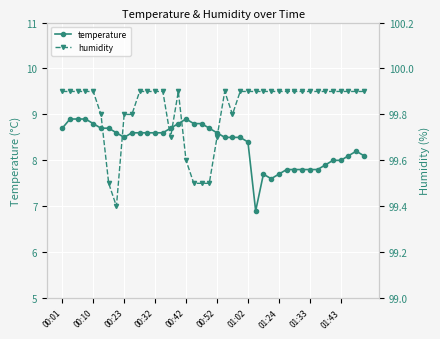

True or false: temperature has more than 2 interior local peaks.

True